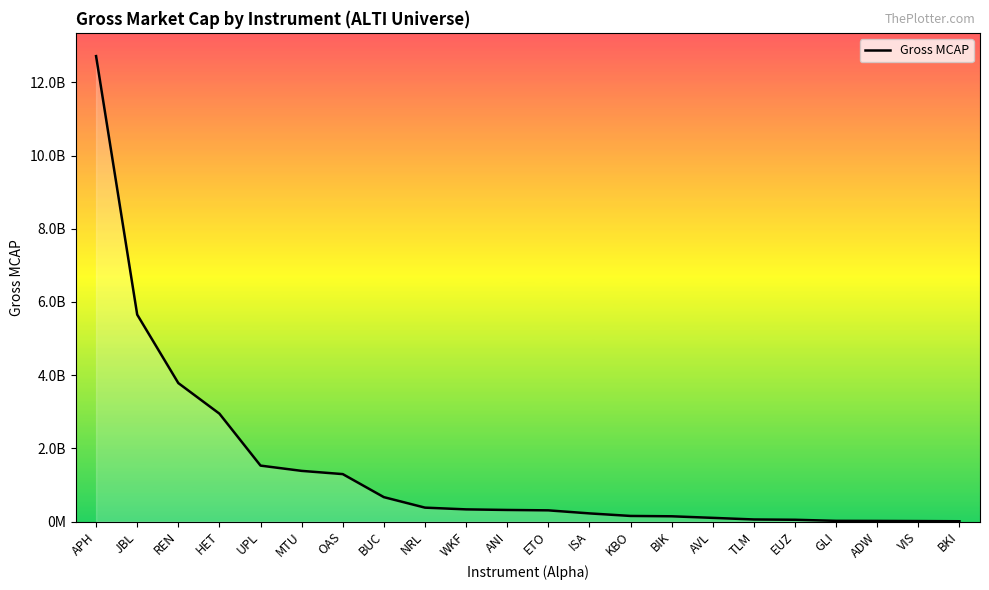

What is the minimum value shown in the chart?

7058599.9